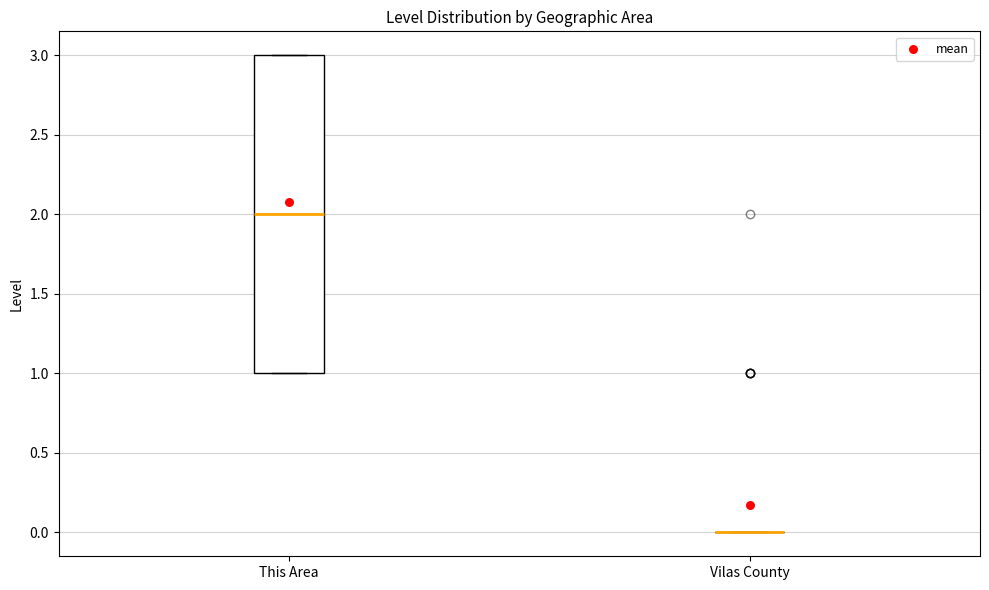

Which box is the tallest, from its lower edge to its upper edge?

This Area